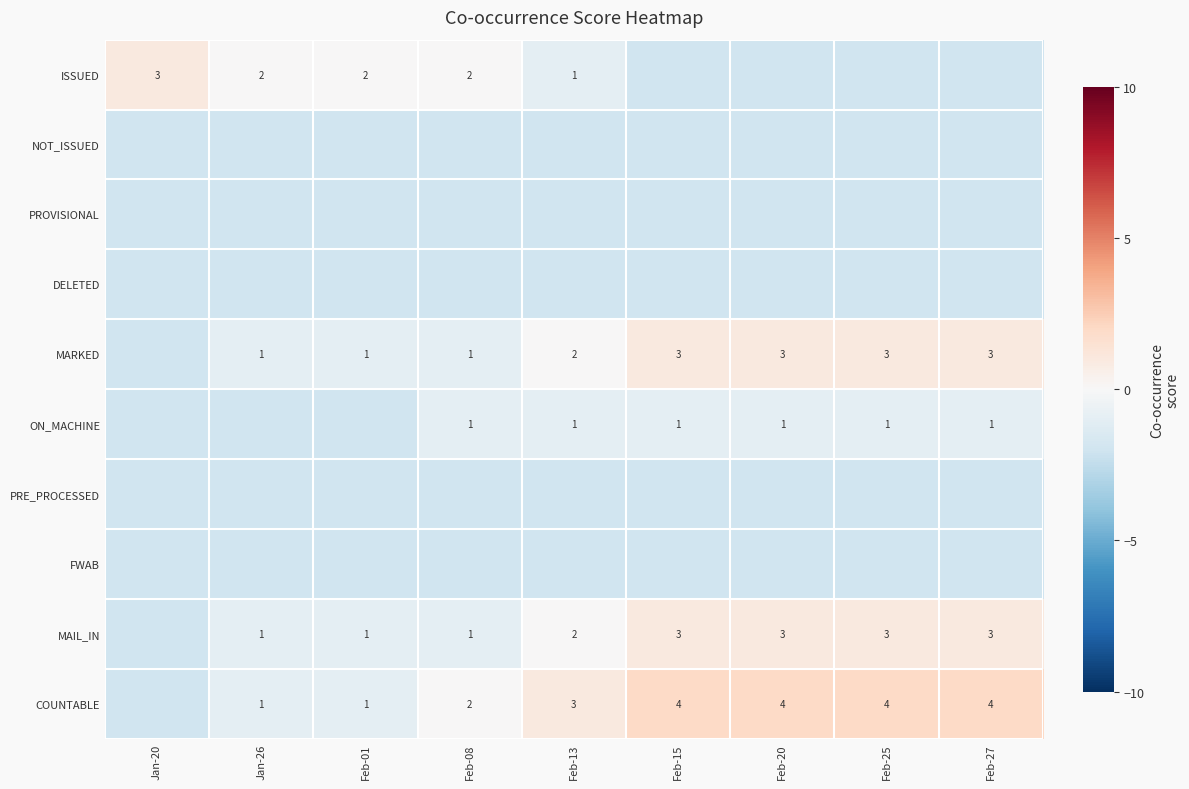

Which label corresponds to the smallest value in the chart?

Feb-15